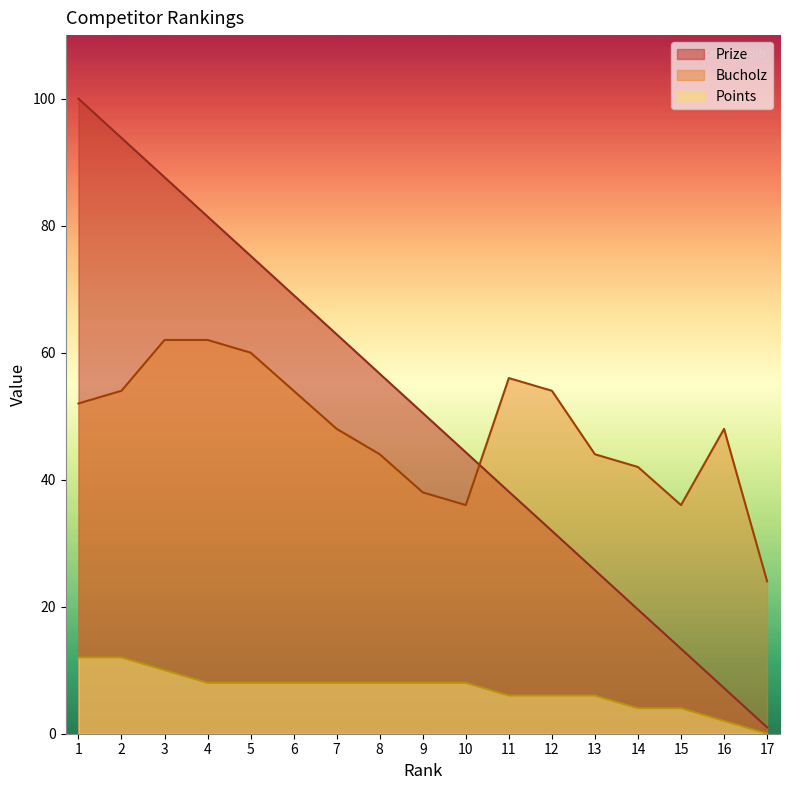

How many lines are shown in the chart?

3